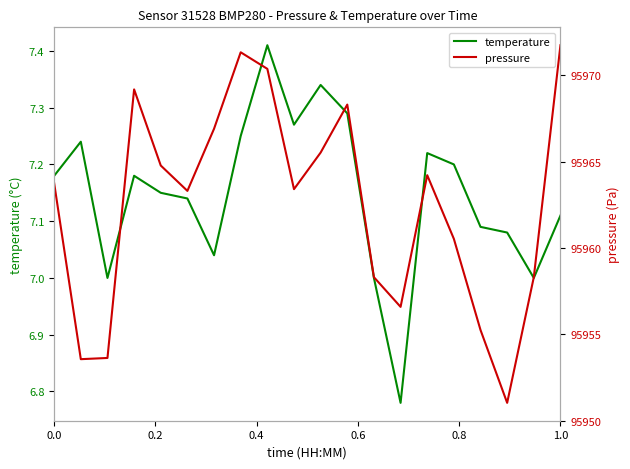

The value of temperature at 1.0 is 11.9. True or false?

False